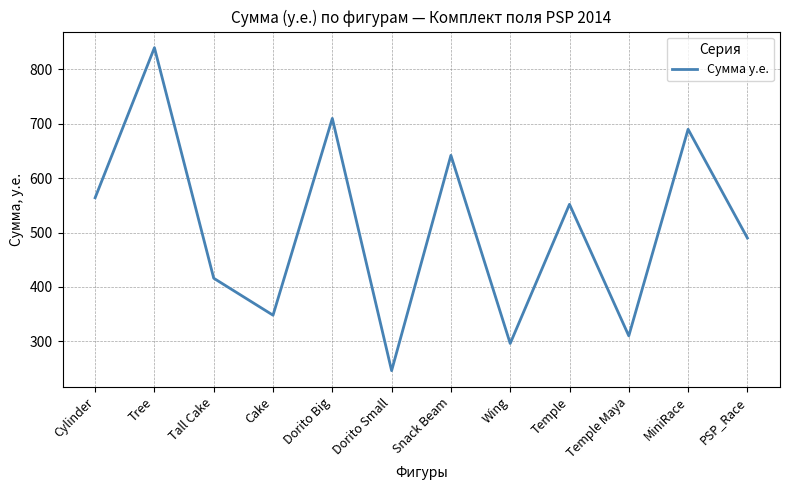

Reading left to right, list all the values displayed in this chart.

Cylinder=564	Tree=840	Tall Cake=416	Cake=348	Dorito Big=710	Dorito Small=246	Snack Beam=642	Wing=296	Temple=552	Temple Maya=310	MiniRace=690	PSP_Race=490